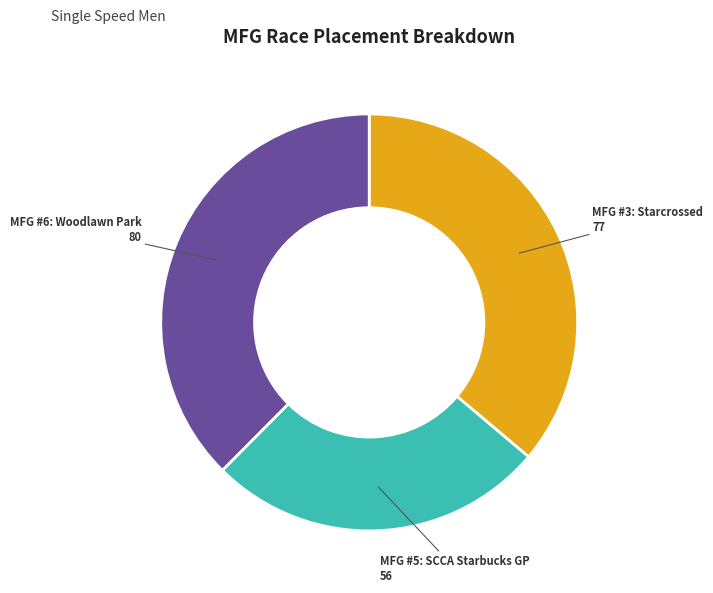

Which slice is the largest?

MFG #6: Woodlawn Park